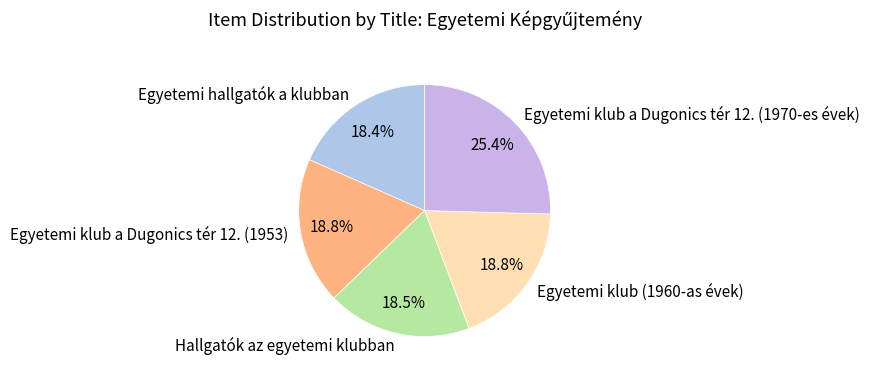

What is the largest slice in the pie chart?

Egyetemi klub a Dugonics tér 12. (1970-es évek)